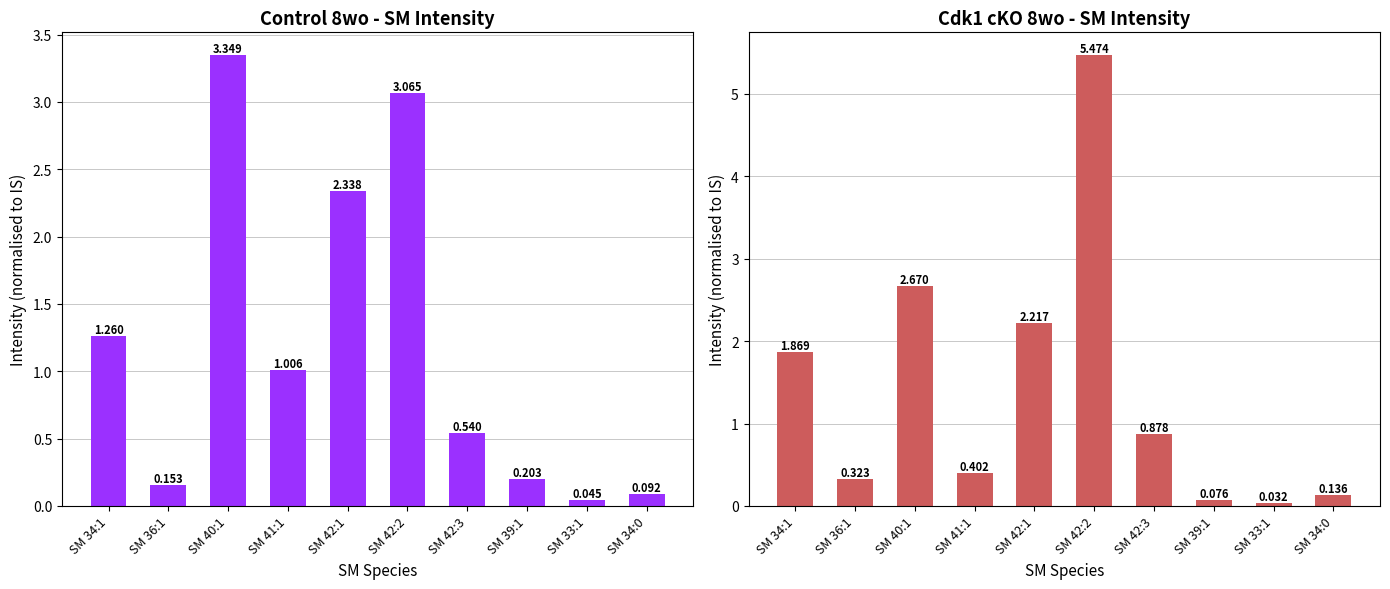

Which category has the highest value across all series?

SM 42:2